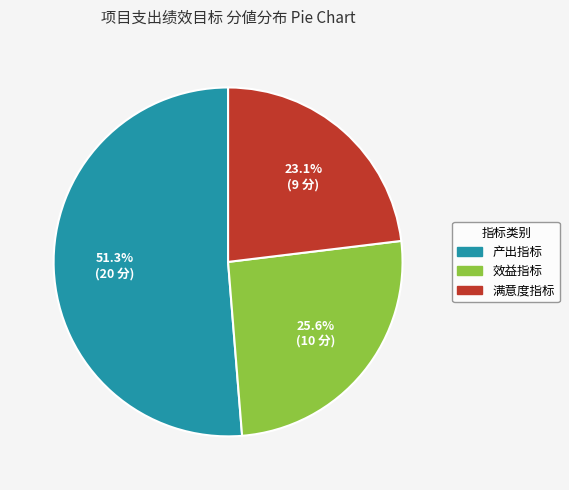

How many segments does this pie chart have?

3